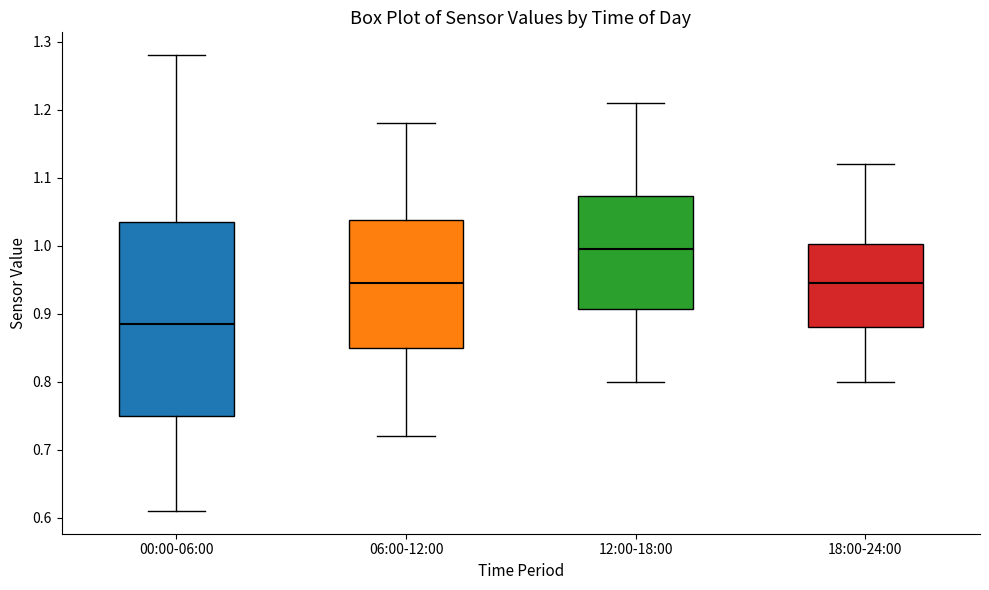

Which box's median line is the lowest?

00:00-06:00